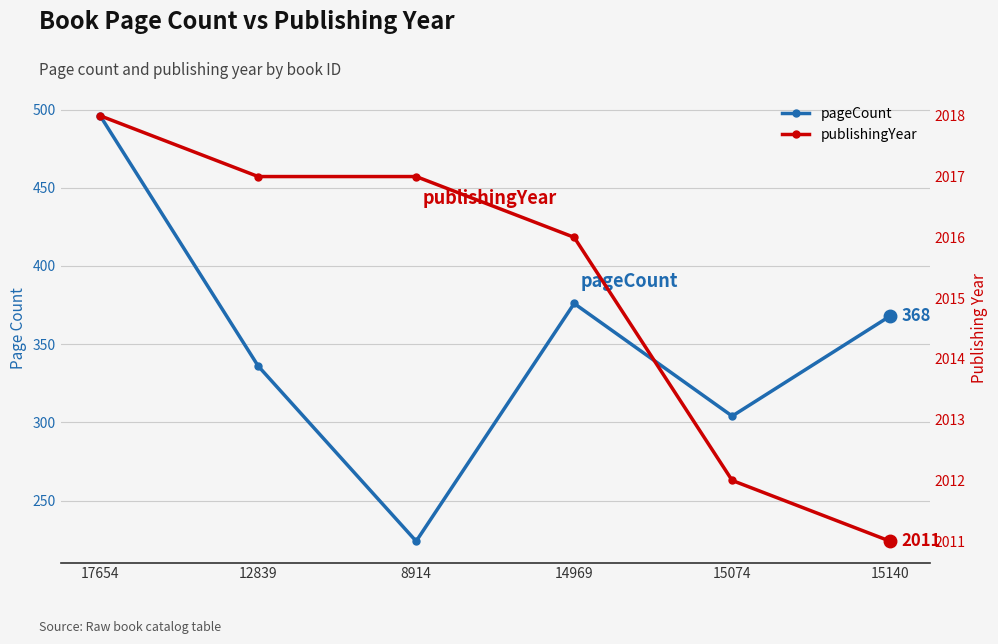

True or false: pageCount and publishingYear cross at least once.

False